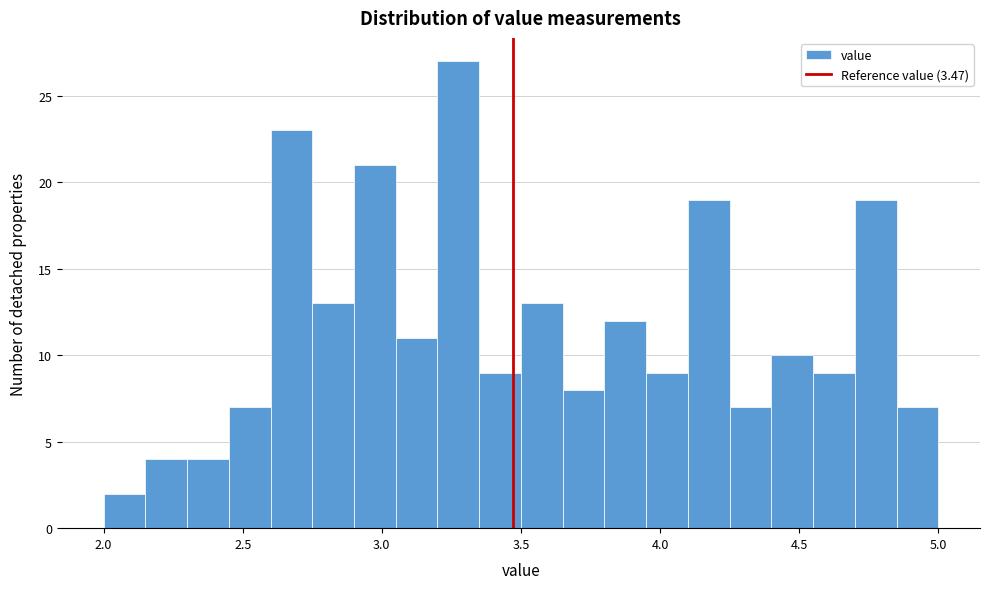

Read against the x-axis, roughly where is the centre of the tallest bar?

3.30